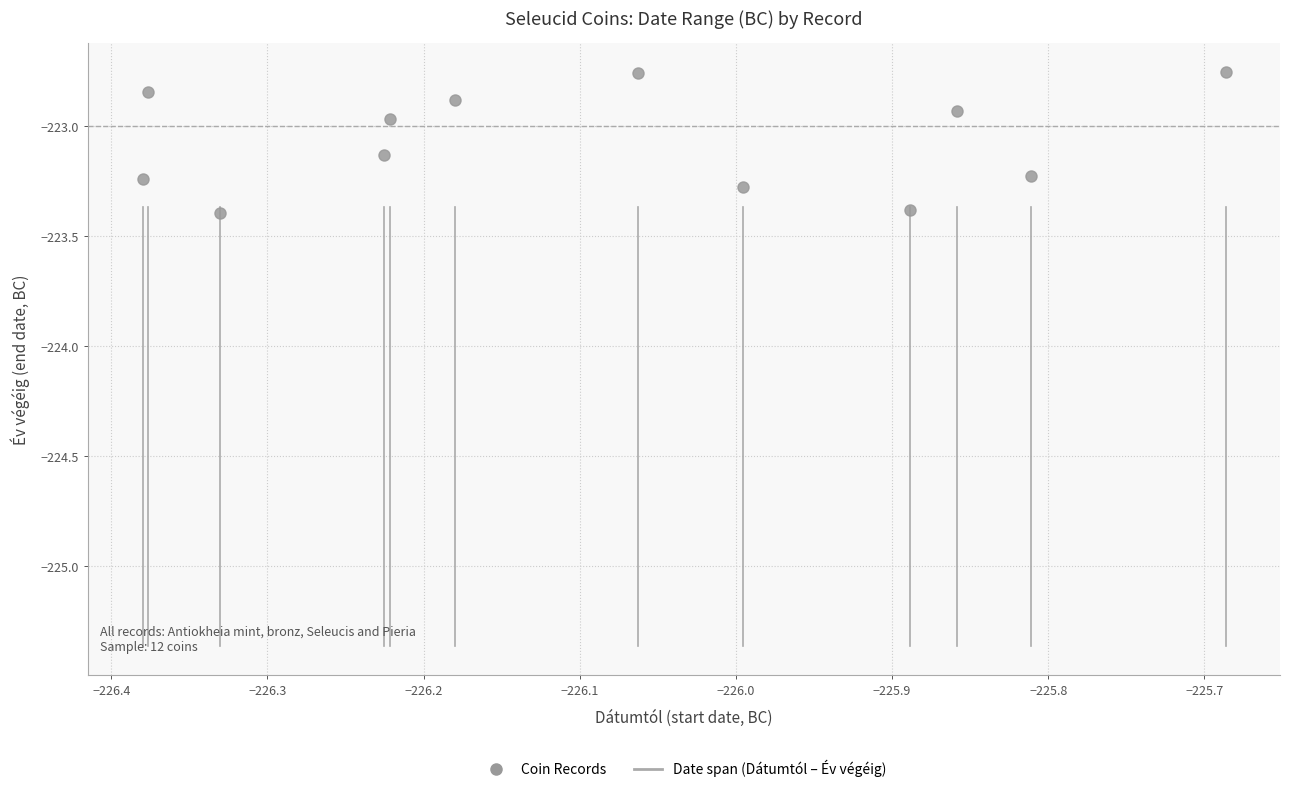

What is the average Y value?

-223.1